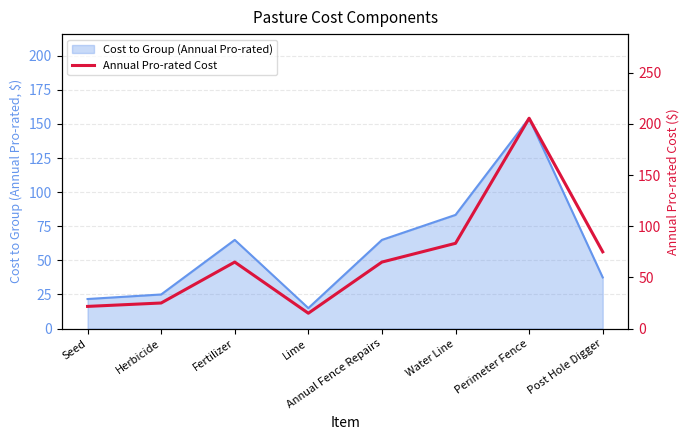

List the labels in order of value, largest first.

Perimeter Fence, Water Line, Post Hole Digger, Fertilizer, Annual Fence Repairs, Herbicide, Seed, Lime